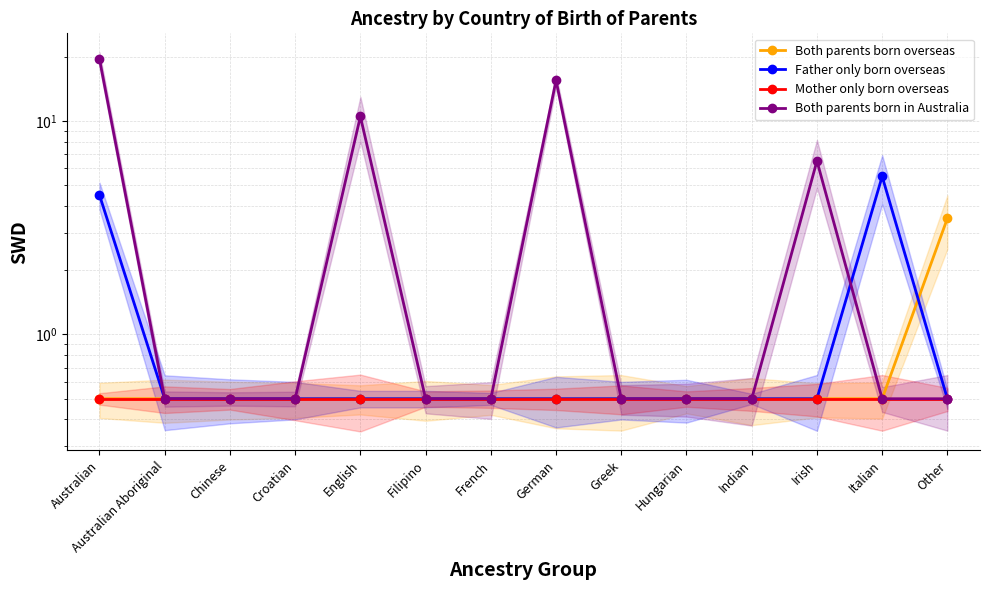

Reading left to right, extract all data points from this chart.

Both parents born overseas: 0.5	0.5	0.5	0.5	0.5	0.5	0.5	0.5	0.5	0.5	0.5	0.5	0.5	3.5
Father only born overseas: 4.5	0.5	0.5	0.5	0.5	0.5	0.5	0.5	0.5	0.5	0.5	0.5	5.5	0.5
Mother only born overseas: 0.5	0.5	0.5	0.5	0.5	0.5	0.5	0.5	0.5	0.5	0.5	0.5	0.5	0.5
Both parents born in Australia: 19.5	0.5	0.5	0.5	10.5	0.5	0.5	15.5	0.5	0.5	0.5	6.5	0.5	0.5